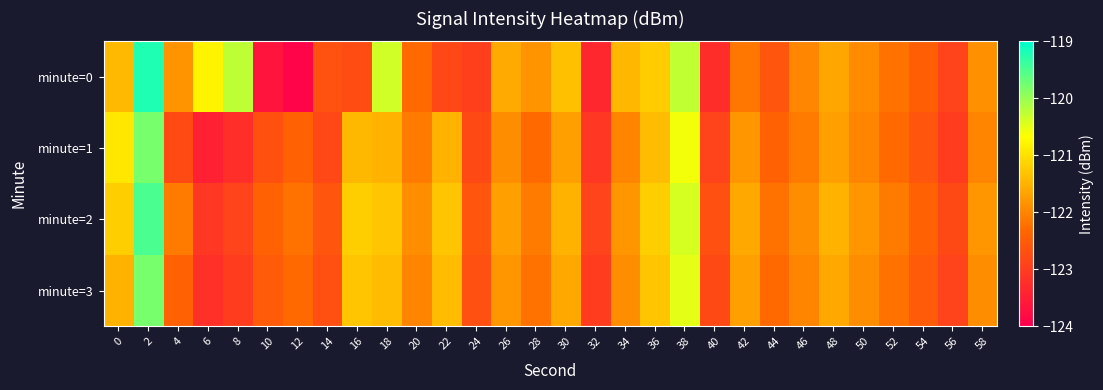

At how many categories does at least one series exceed -121?

6